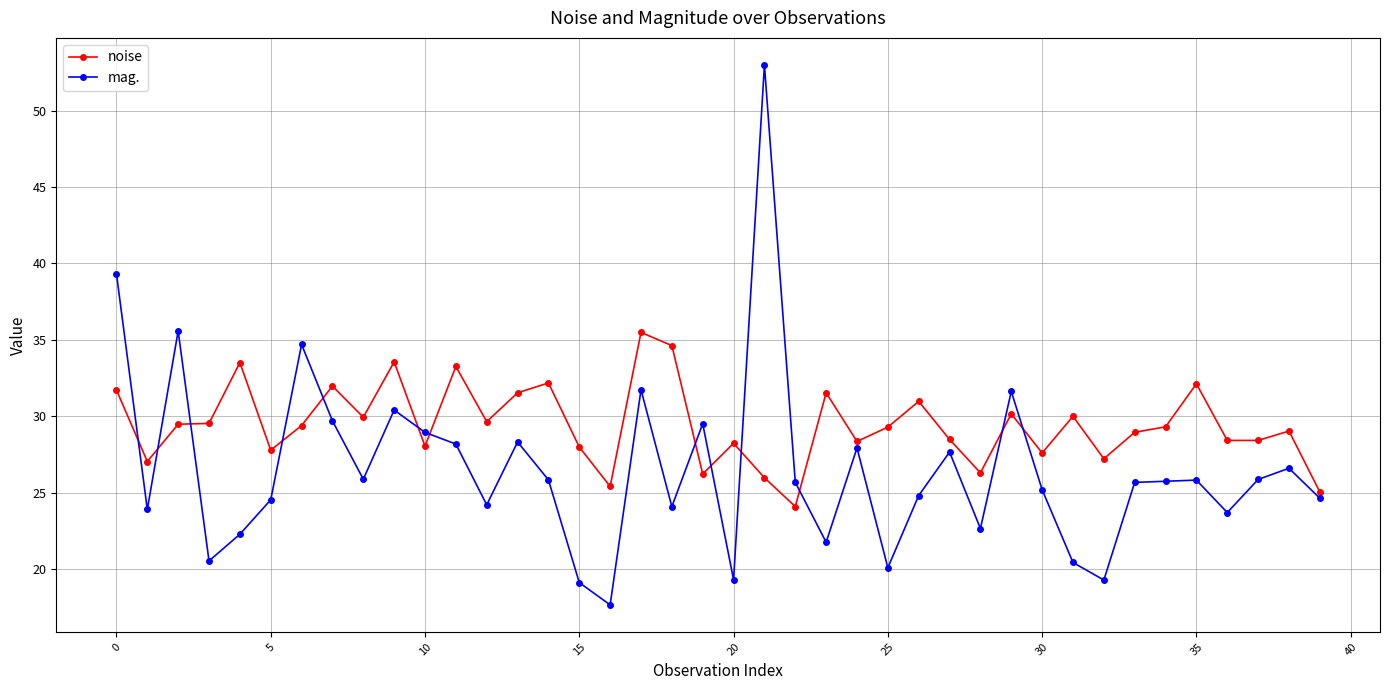

Which series has the largest total across all categories?

noise